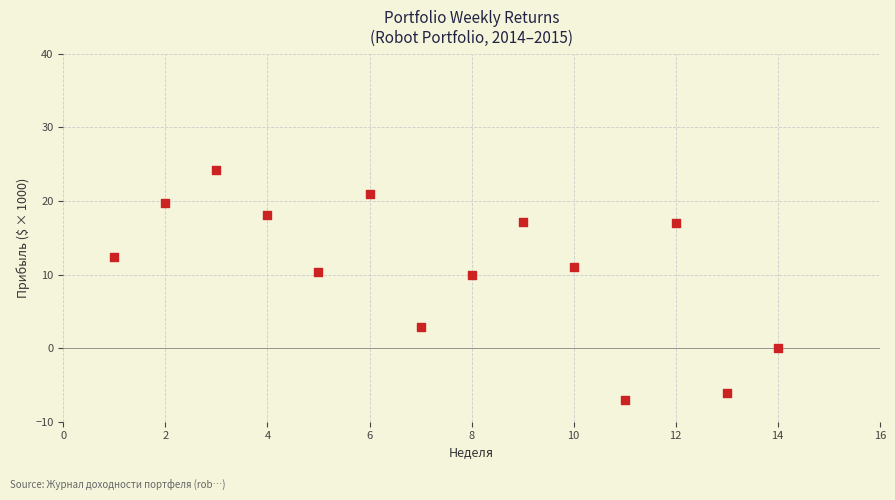

What is the range of X values (max minus min)?

13.0